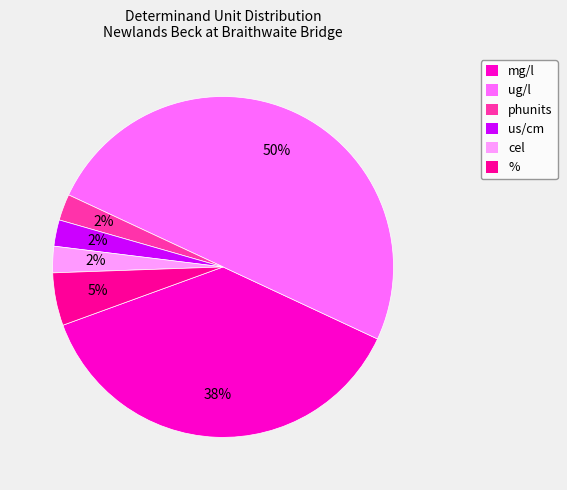

Does us/cm represent more than half of the total?

No